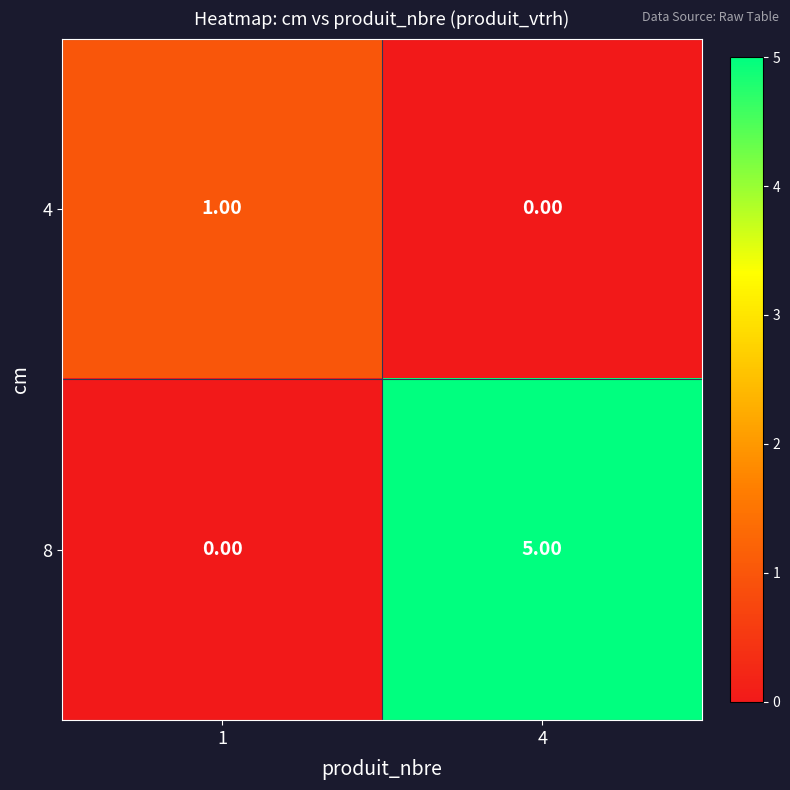

Which series changed the most between 1 and 4?

8